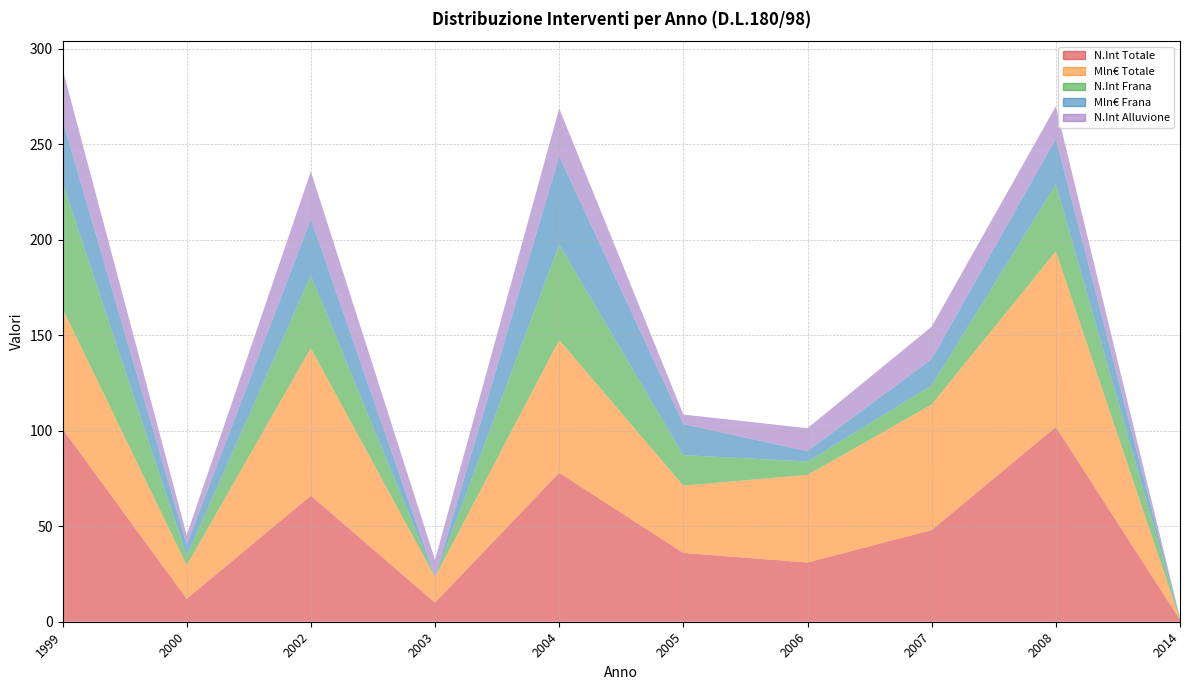

Reading right to left, what are all the values shown in this chart?

N.Int Totale: 2014=1.0	2008=102.0	2007=48.0	2006=31.0	2005=36.0	2004=78.0	2003=10.0	2002=66.0	2000=12.0	1999=101.0
Mln€ Totale: 2014=0.0	2008=92.0	2007=65.7	2006=45.9	2005=35.2	2004=69.5	2003=13.4	2002=77.3	2000=17.5	1999=63.0
N.Int Frana: 2014=1.0	2008=35.0	2007=10.0	2006=7.0	2005=16.0	2004=50.0	2003=0.0	2002=38.0	2000=5.0	1999=66.0
Mln€ Frana: 2014=0.0	2008=23.9	2007=13.8	2006=5.5	2005=16.2	2004=46.2	2003=0.0	2002=29.5	2000=5.8	1999=32.5
N.Int Alluvione: 2014=0.0	2008=17.0	2007=17.0	2006=12.0	2005=5.0	2004=25.0	2003=9.0	2002=25.0	2000=5.0	1999=27.0